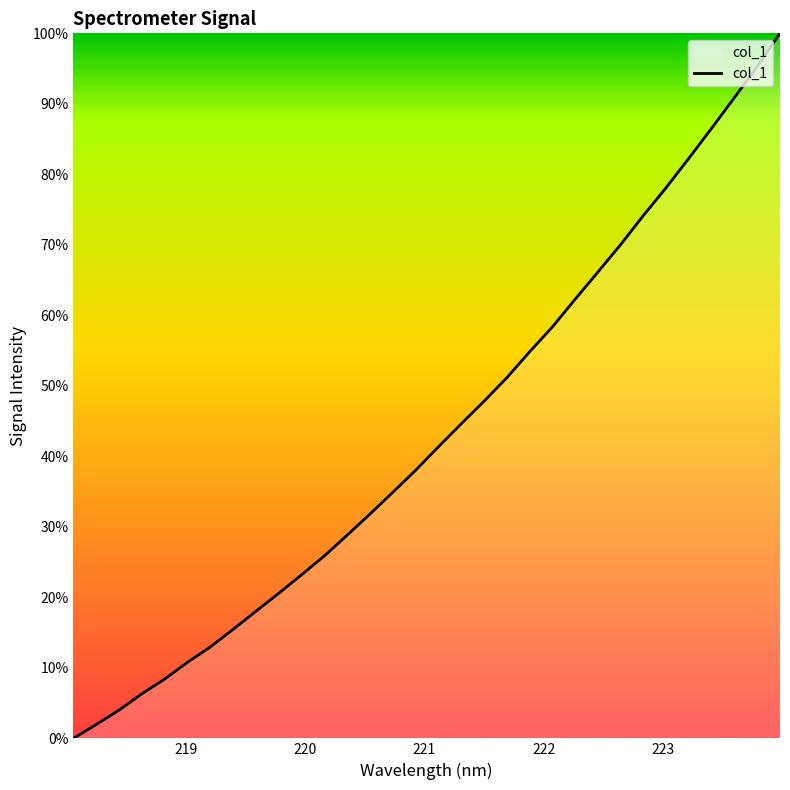

Is this an area chart (filled region under the line)?

Yes